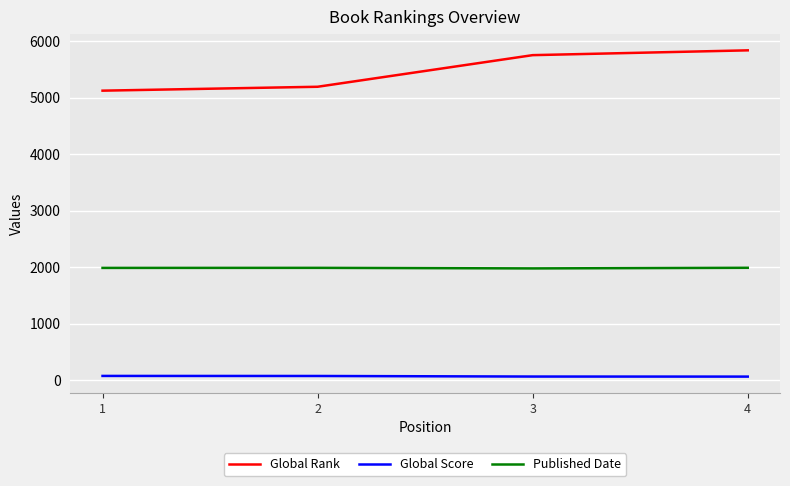

Which series has the widest spread of values?

Global Rank